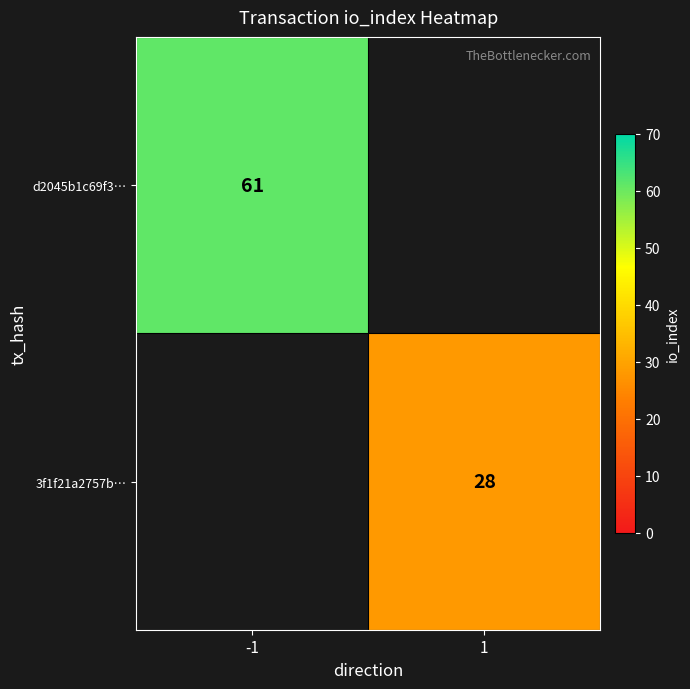

The value of d2045b1c69f3… at -1 is 18. True or false?

False